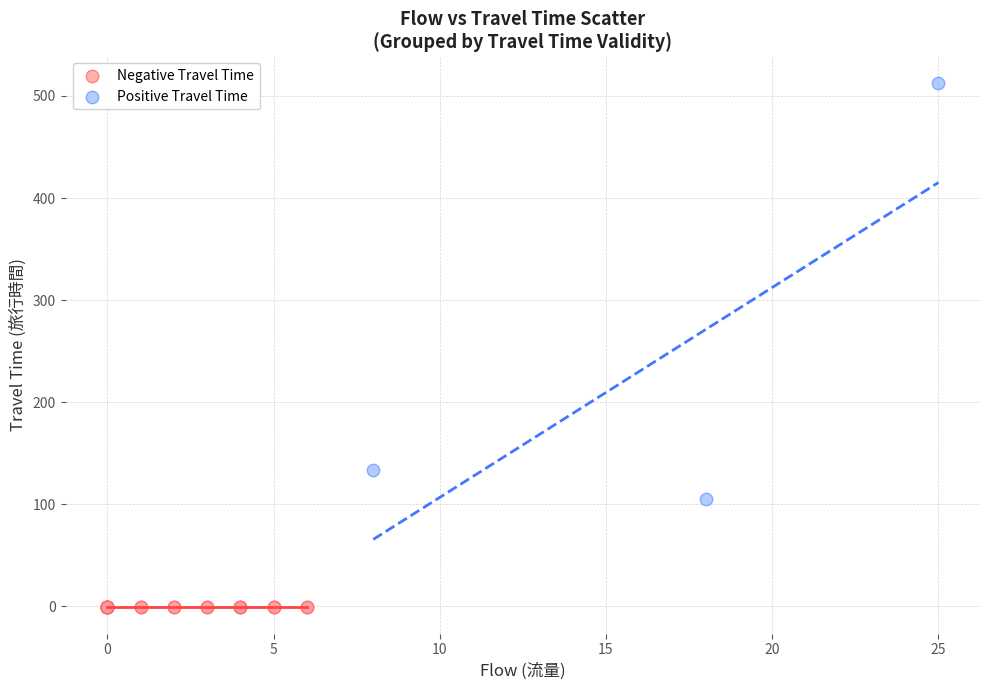

Which series reaches the maximum Y coordinate?

Positive Travel Time